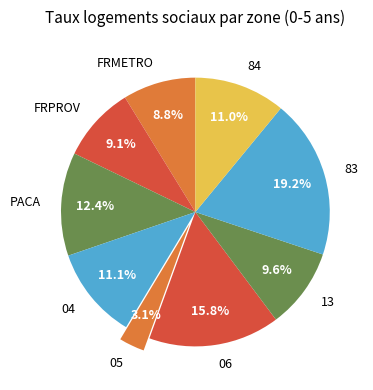

Is there a majority slice in this chart?

No